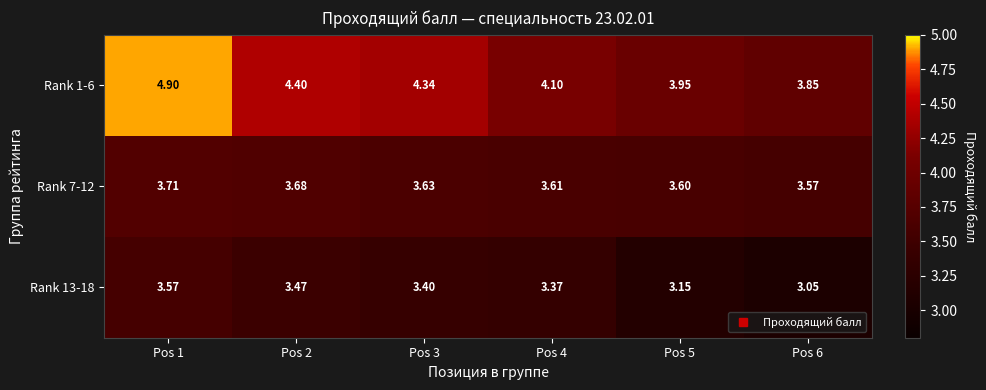

Which series has the largest range (max minus min)?

Rank 1-6